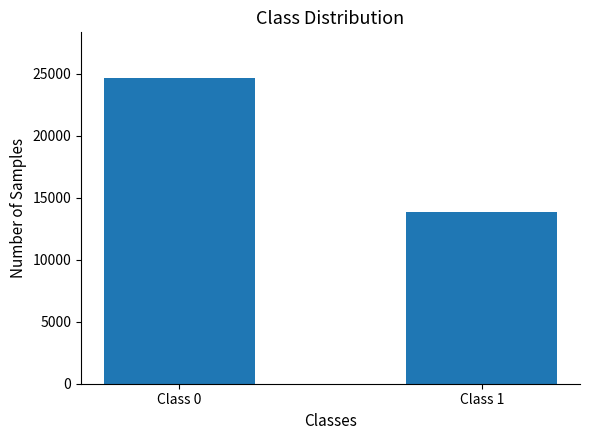

How many values are between 13813 and 24643?

2